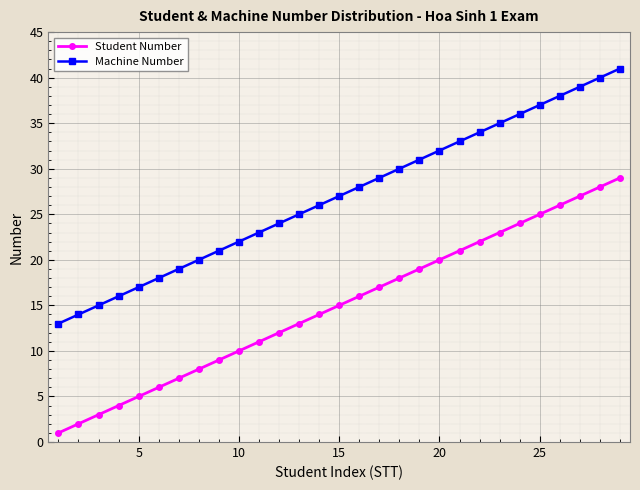

What is the greatest value displayed?

41